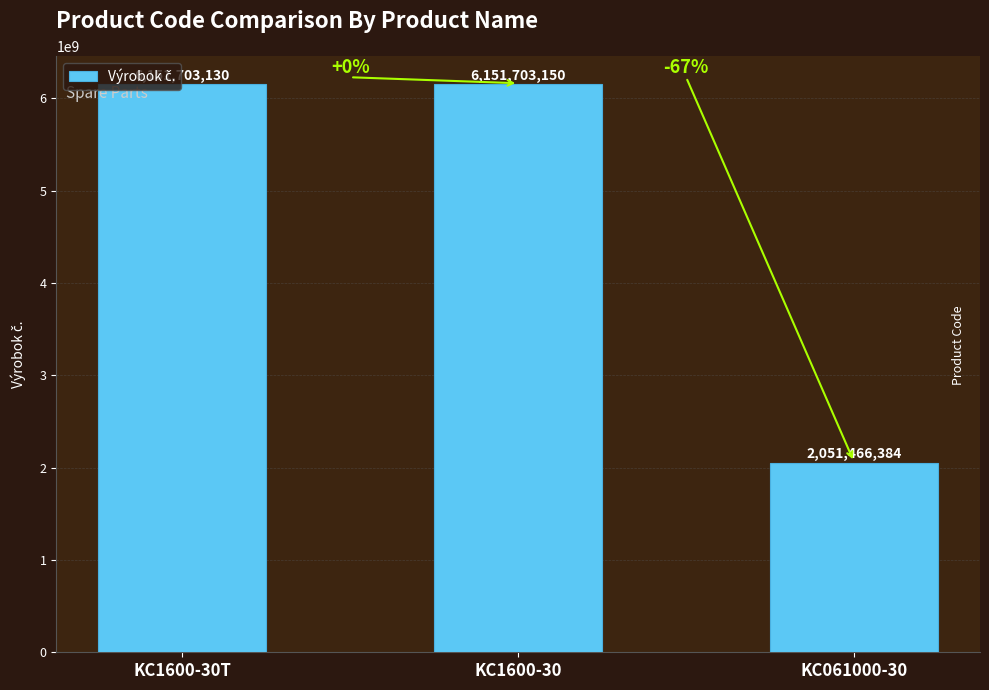

Reading right to left, what are all the values shown in this chart?

2051466384	6151703150	6151703130